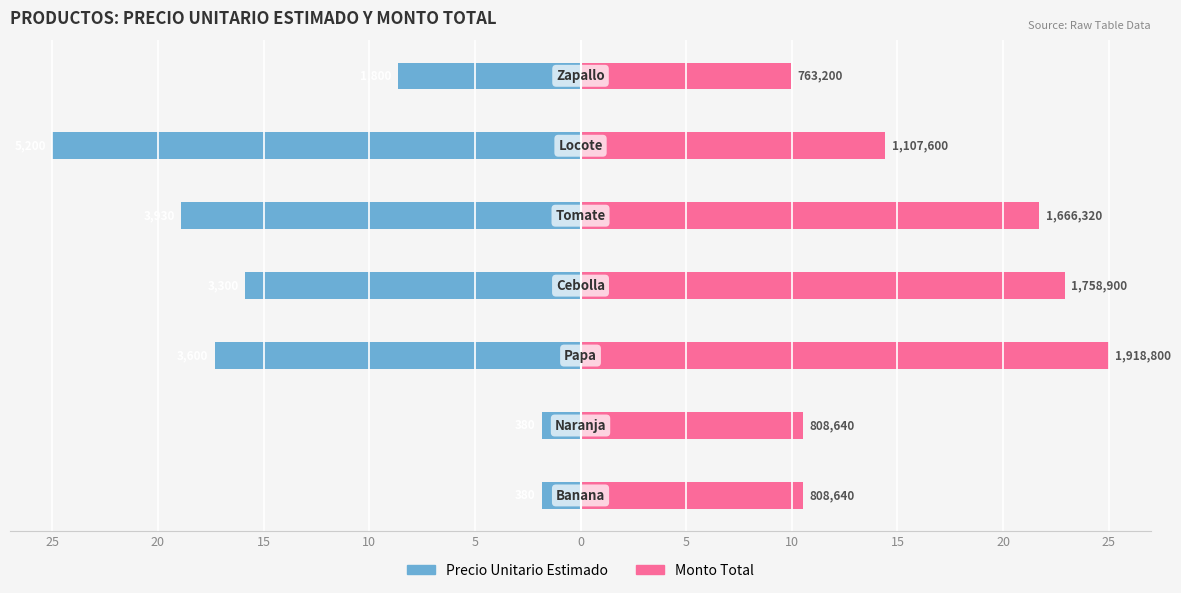

Reading left to right, transcribe all the data shown in this chart.

precio_unitario_estimado: -1.8	-1.8	-17.3	-15.9	-18.9	-25.0	-8.7
monto: 10.5	10.5	25.0	22.9	21.7	14.4	9.9